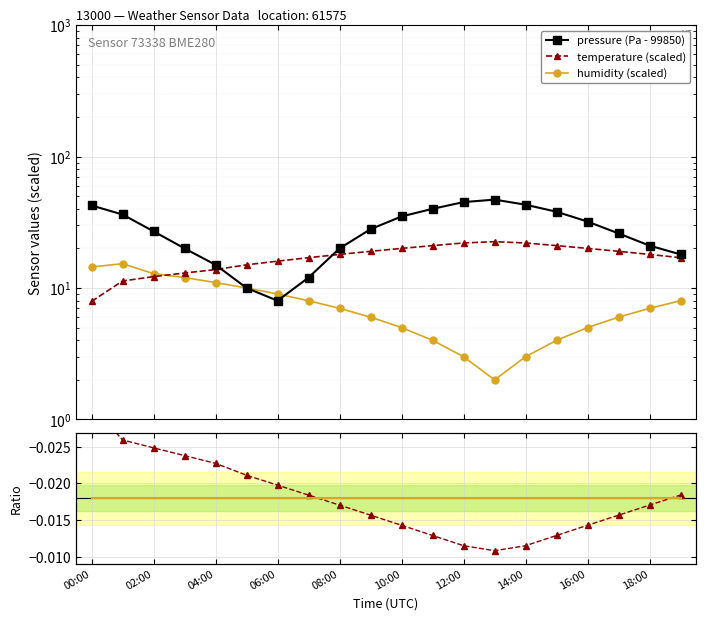

Rank the series by their maximum value, from highest to lowest.

pressure (Pa - 99850), temperature (scaled), humidity (scaled), temp/humidity ratio, mean ratio